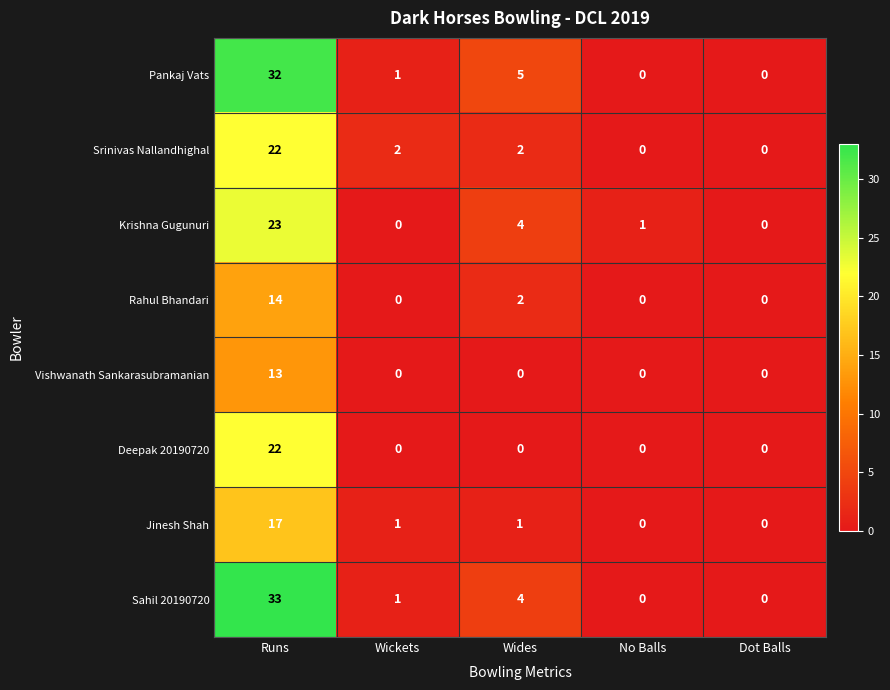

How many series are shown in this chart?

8